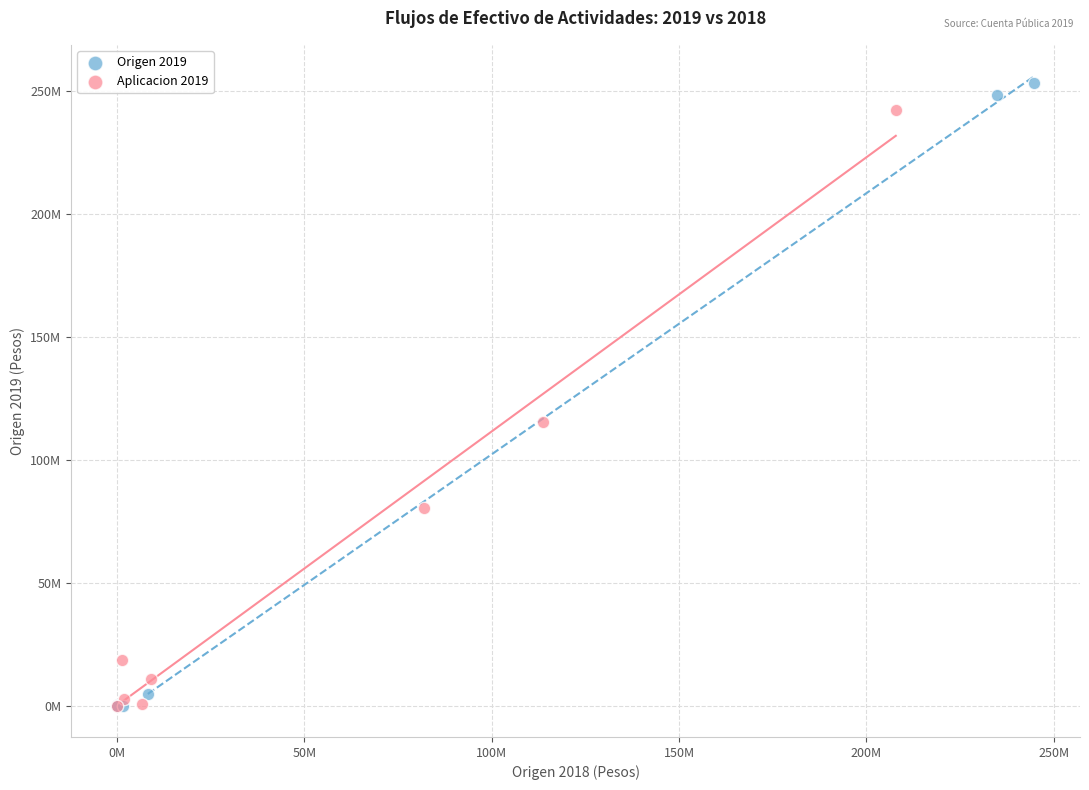

Which series reaches the maximum Y coordinate?

Origen 2019